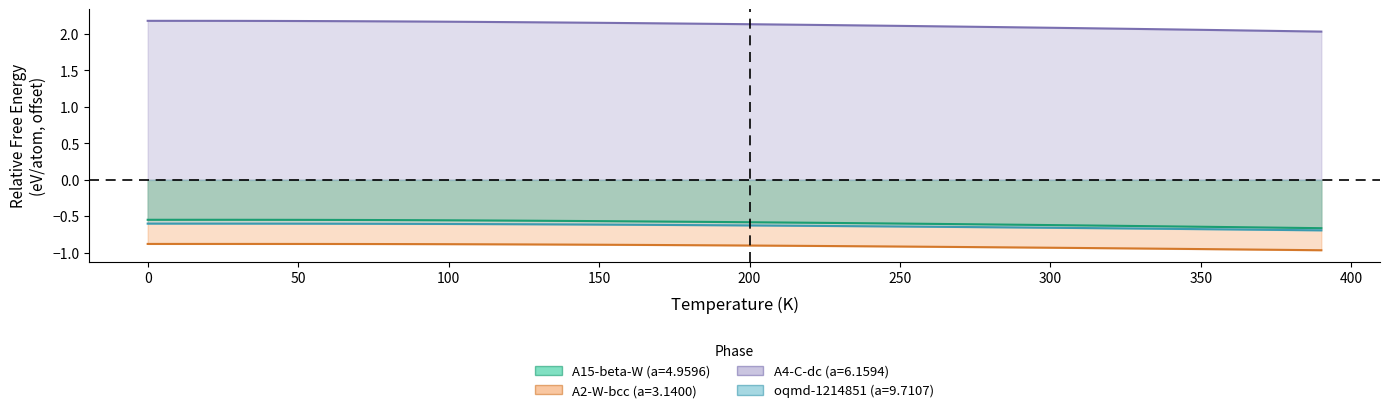

What is the label of the 33rd point from the right?

300